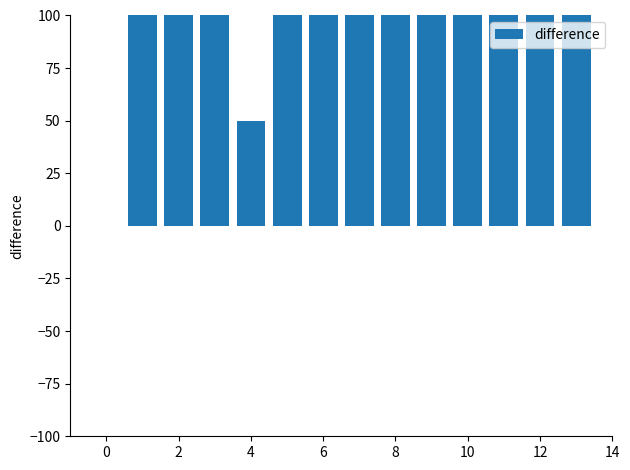

What is the sum of all values?

1250